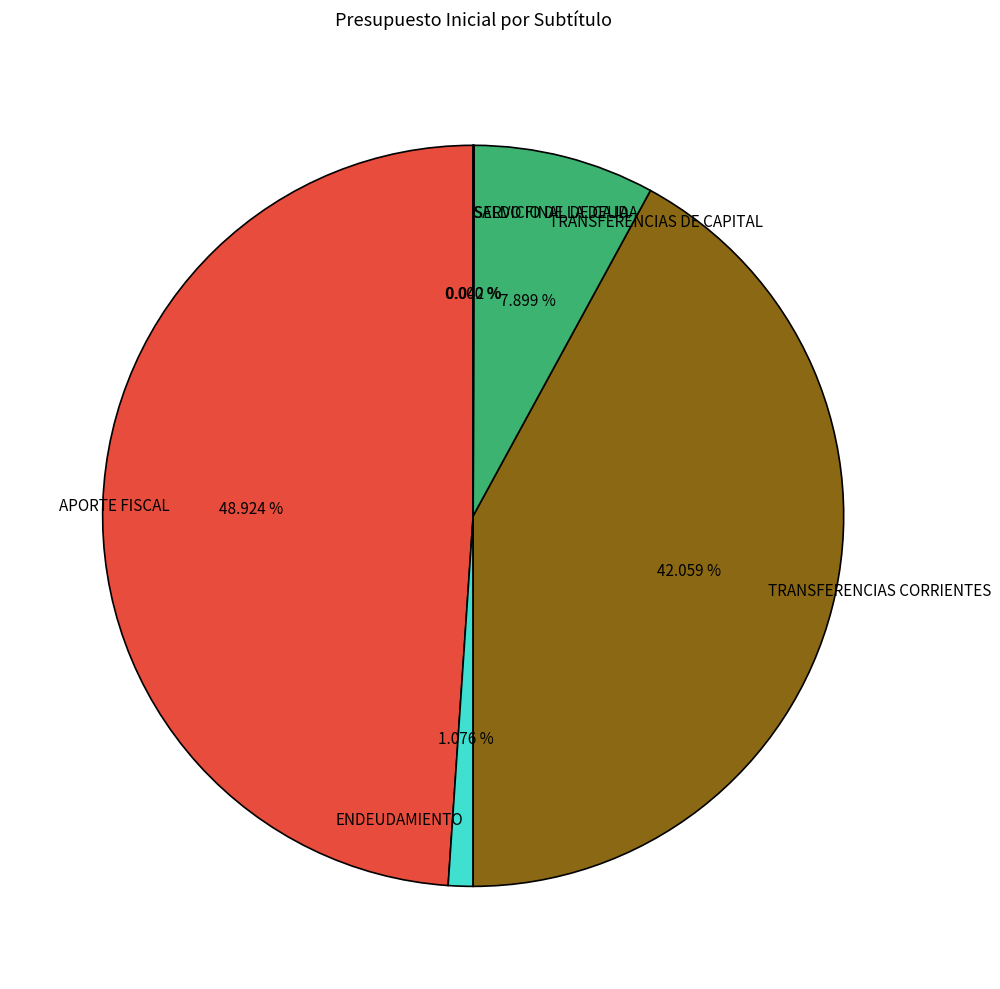

What is the largest slice in the pie chart?

APORTE FISCAL